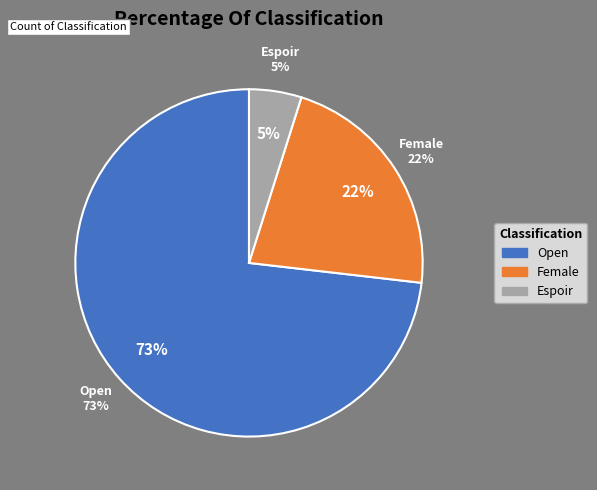

To the nearest percent, what is the average slice percentage?

33%